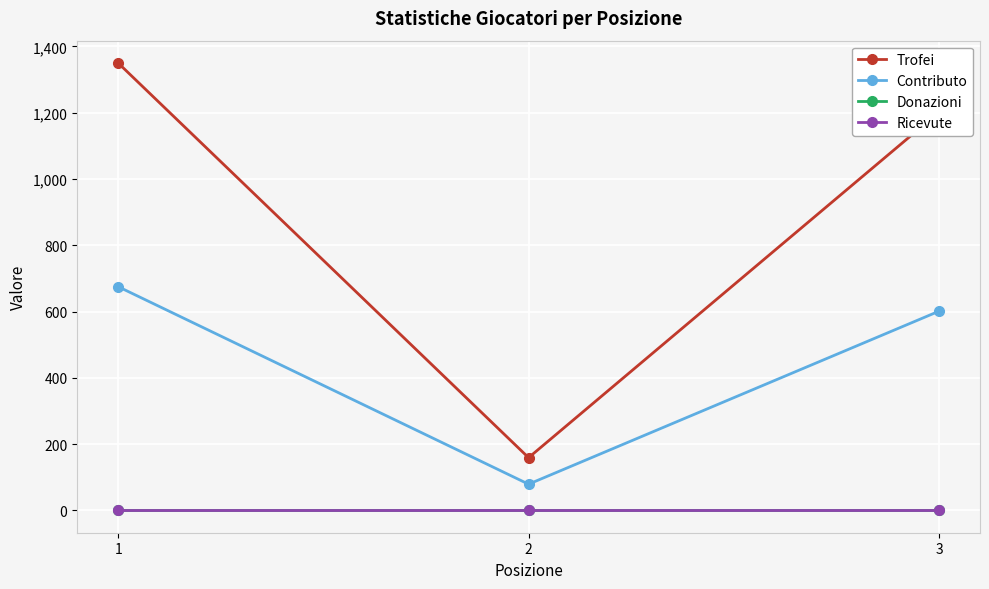

Where is Donazioni nearest to the value 0?

1